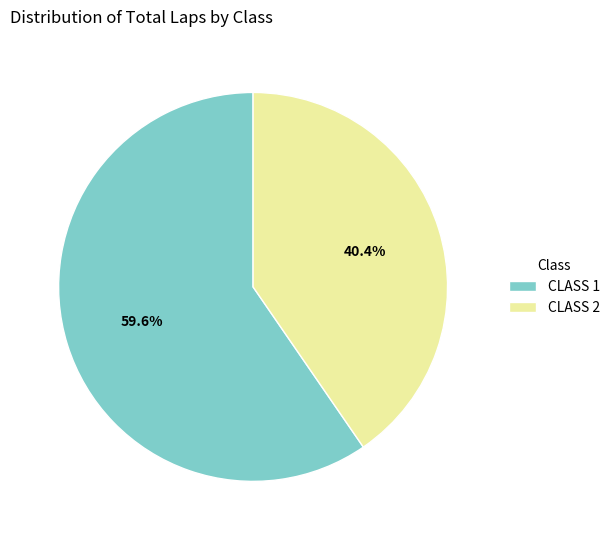

Which has a higher value, CLASS 2 or CLASS 1?

CLASS 1